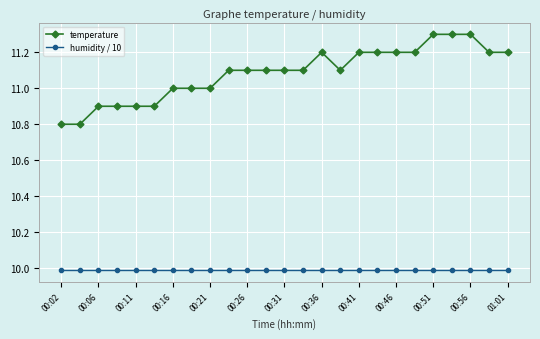

Does the chart have visible grid lines?

Yes